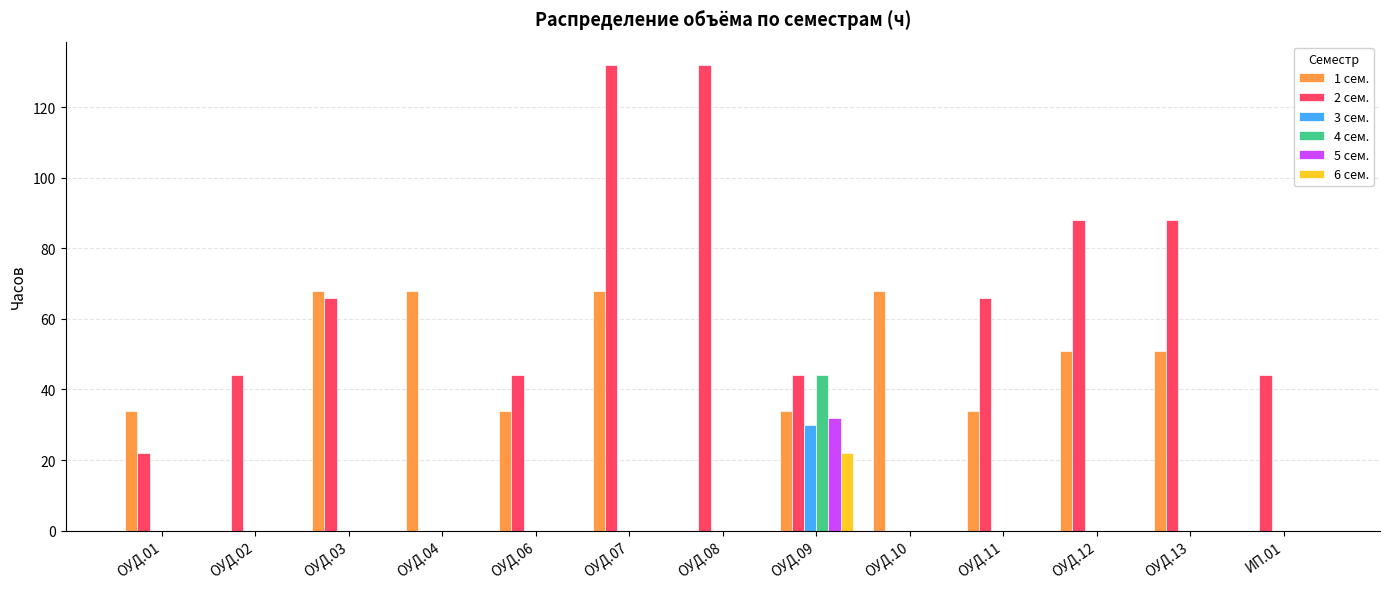

Reading left to right, list all the values displayed in this chart.

1 сем.: 34	0	68	68	34	68	0	34	68	34	51	51	0
2 сем.: 22	44	66	0	44	132	132	44	0	66	88	88	44
3 сем.: 0	0	0	0	0	0	0	30	0	0	0	0	0
4 сем.: 0	0	0	0	0	0	0	44	0	0	0	0	0
5 сем.: 0	0	0	0	0	0	0	32	0	0	0	0	0
6 сем.: 0	0	0	0	0	0	0	22	0	0	0	0	0